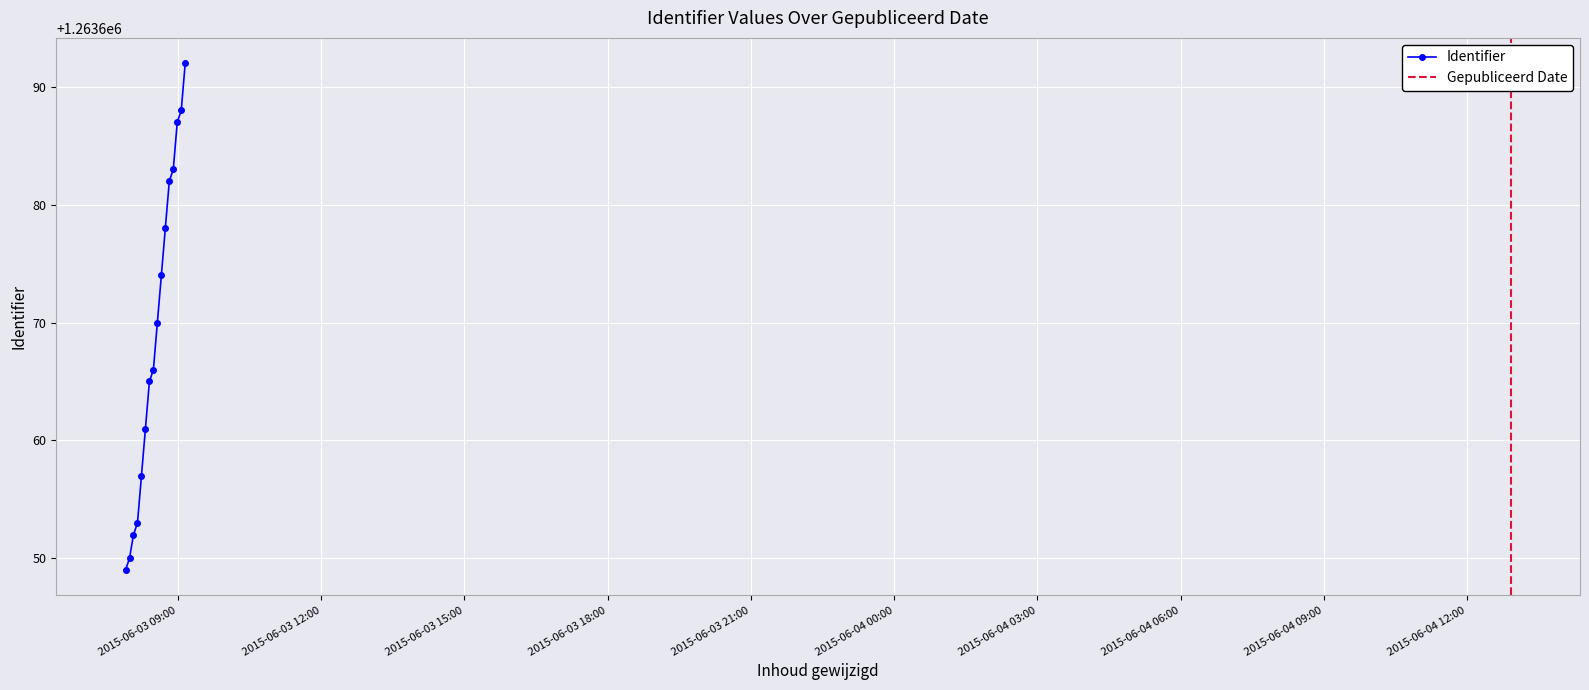

Reading left to right, list all the values displayed in this chart.

1263649	1263650	1263652	1263653	1263657	1263661	1263665	1263666	1263670	1263674	1263678	1263682	1263683	1263687	1263688	1263692